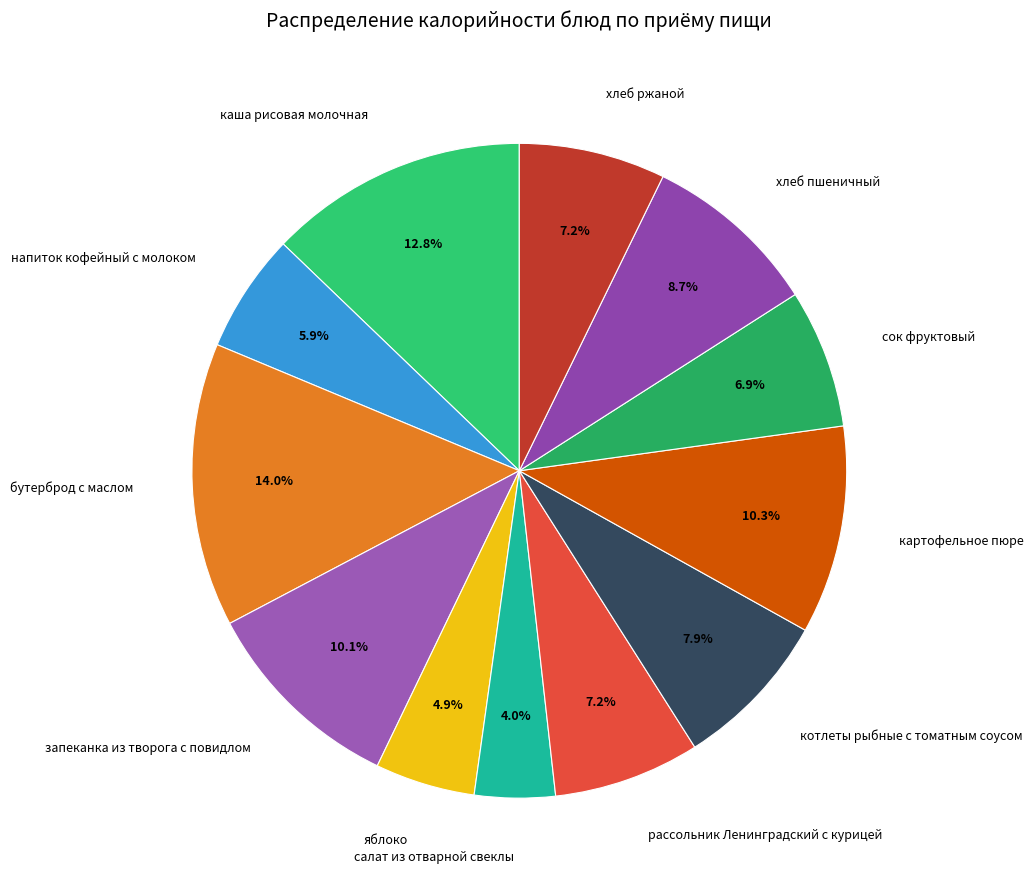

What is the ratio of the value at хлеб пшеничный to the value at каша рисовая молочная?

0.7